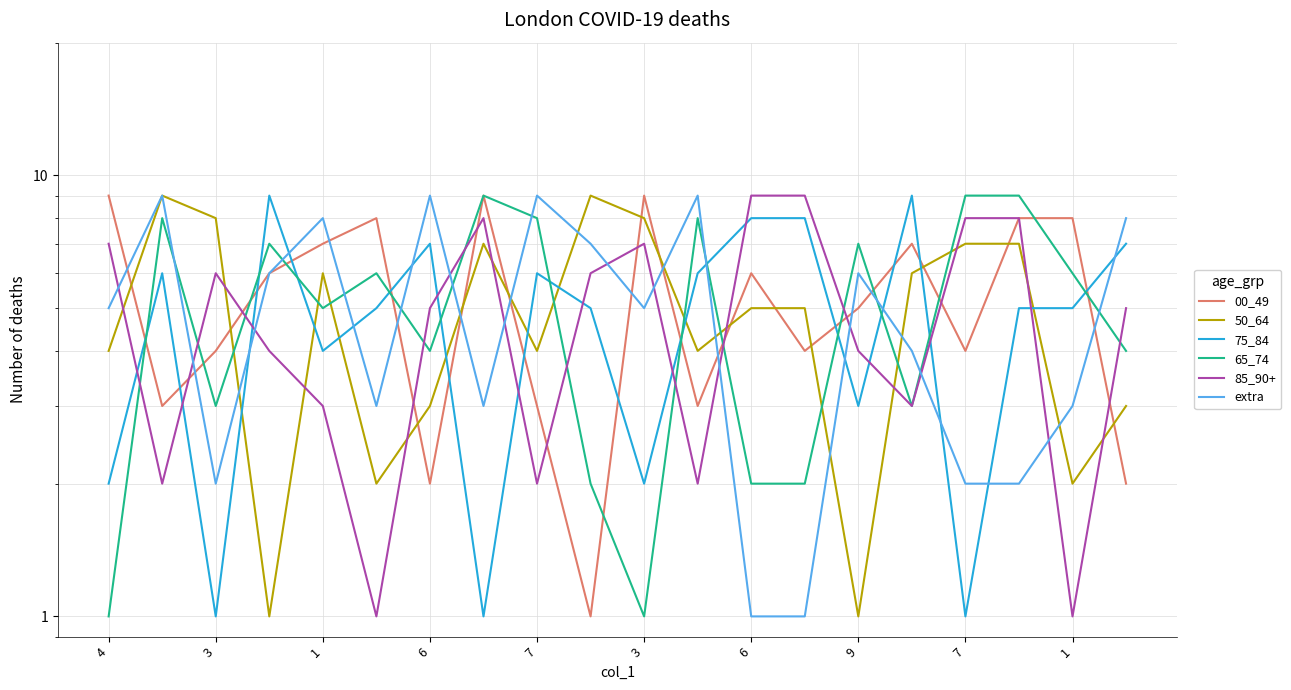

Between 3 and 9, which is larger?

9